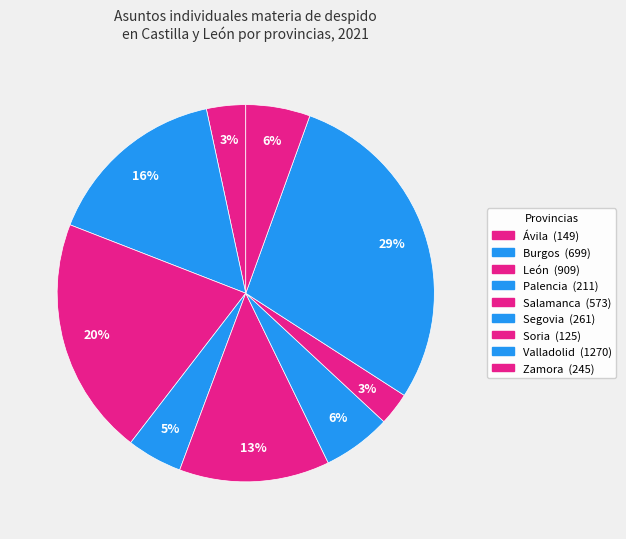

Count the number of slices in the pie.

9